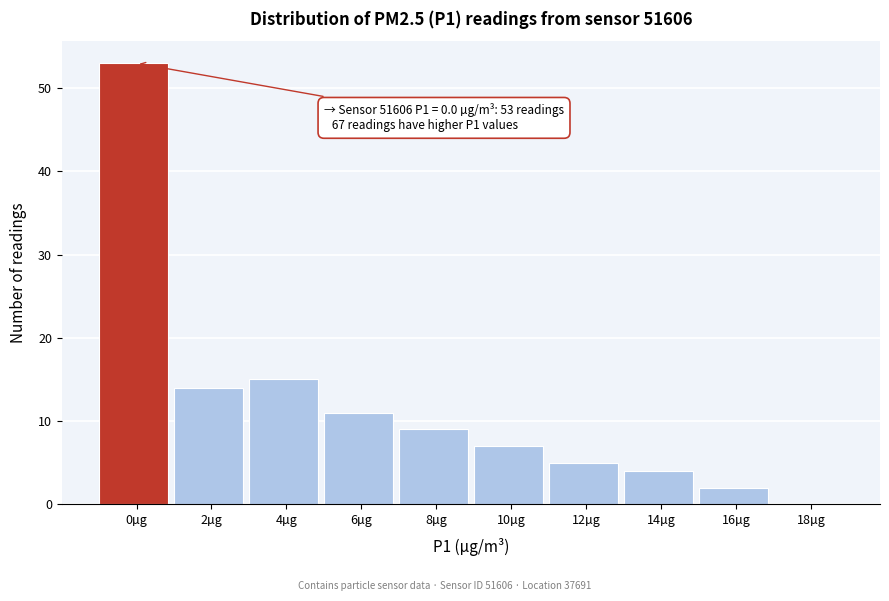

Reading left to right, what are all the values shown in this chart?

0µg=53	2µg=14	4µg=15	6µg=11	8µg=9	10µg=7	12µg=5	14µg=4	16µg=2	18µg=0